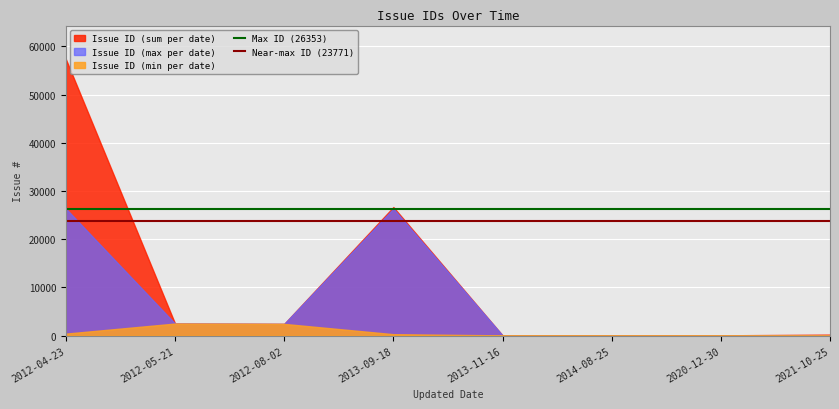

Rank the series by their average value, from highest to lowest.

Issue ID (sum per date), Issue ID (max per date), Issue ID (min per date)